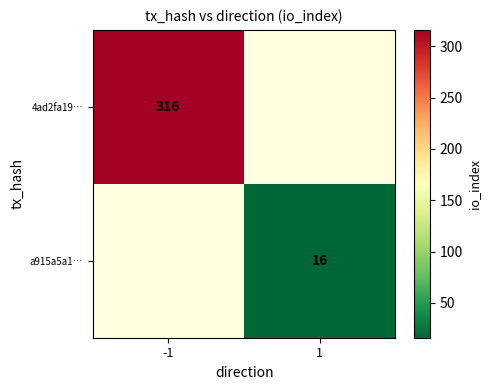

True or false: a915a5a1… has a value of 16 at 1.

True